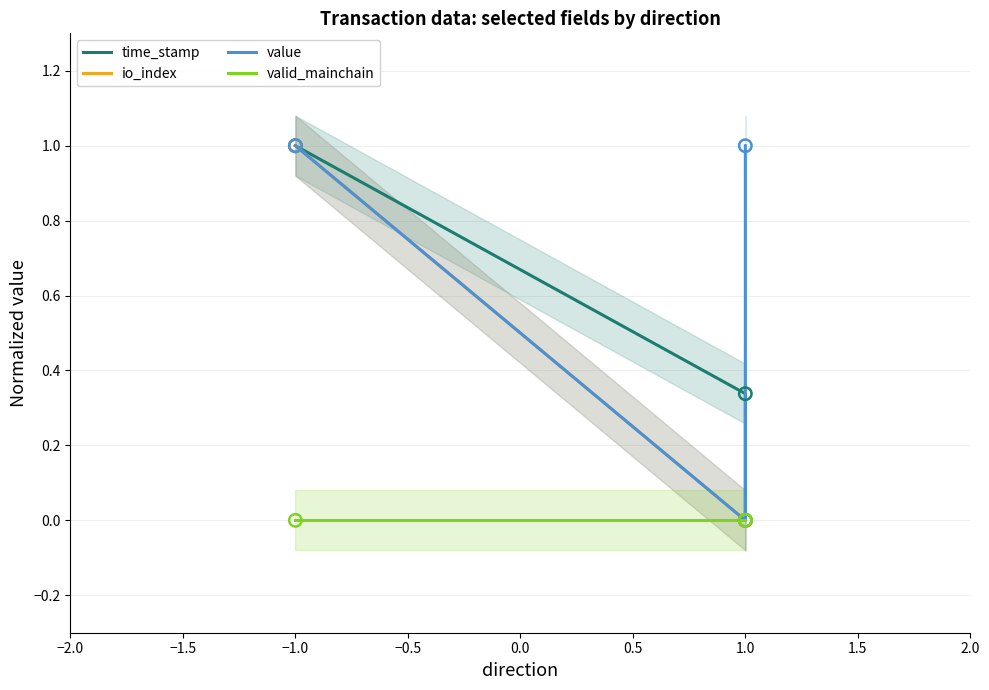

Which series has the largest total across all categories?

value